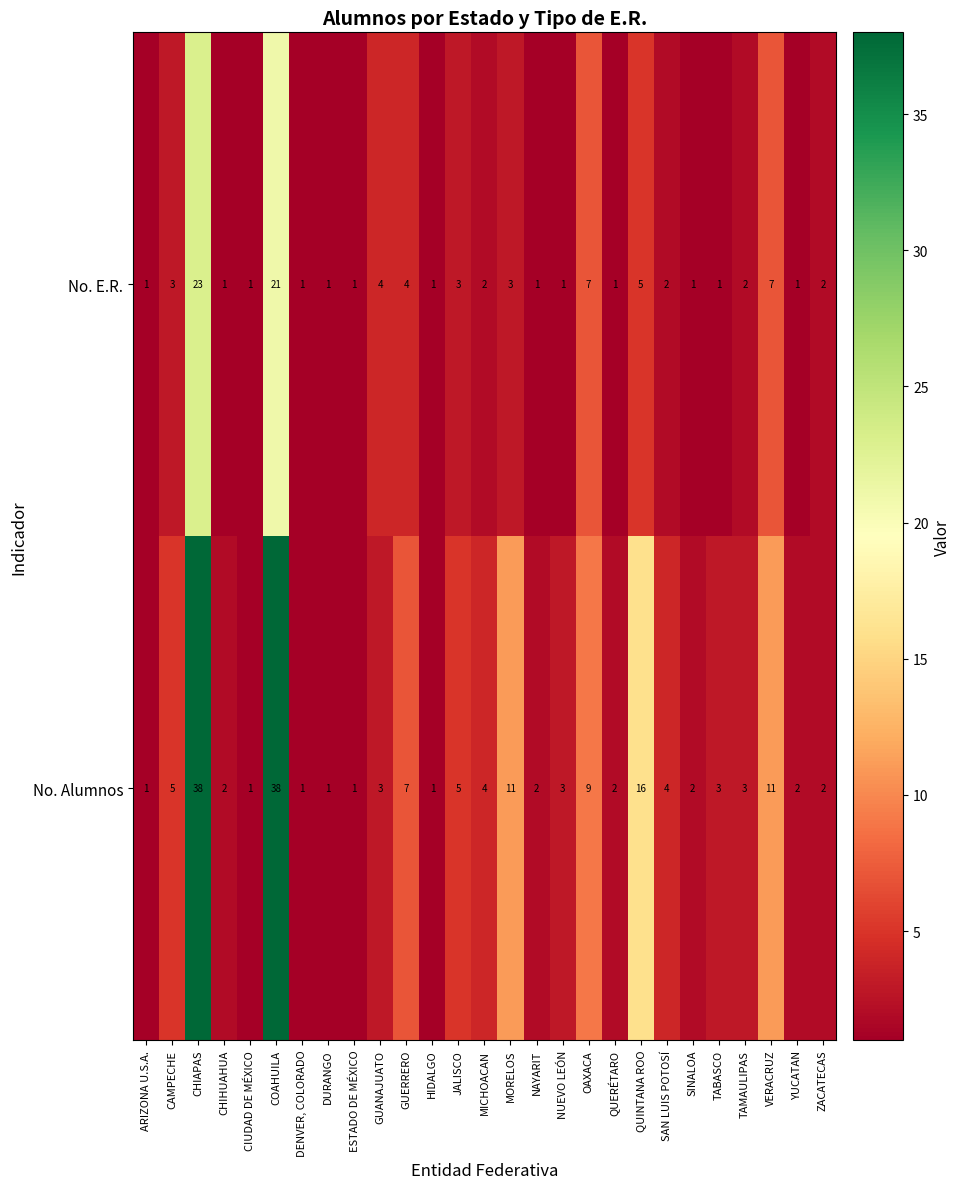

Rank the series at MORELOS from lowest to highest value.

No. E.R., No. Alumnos